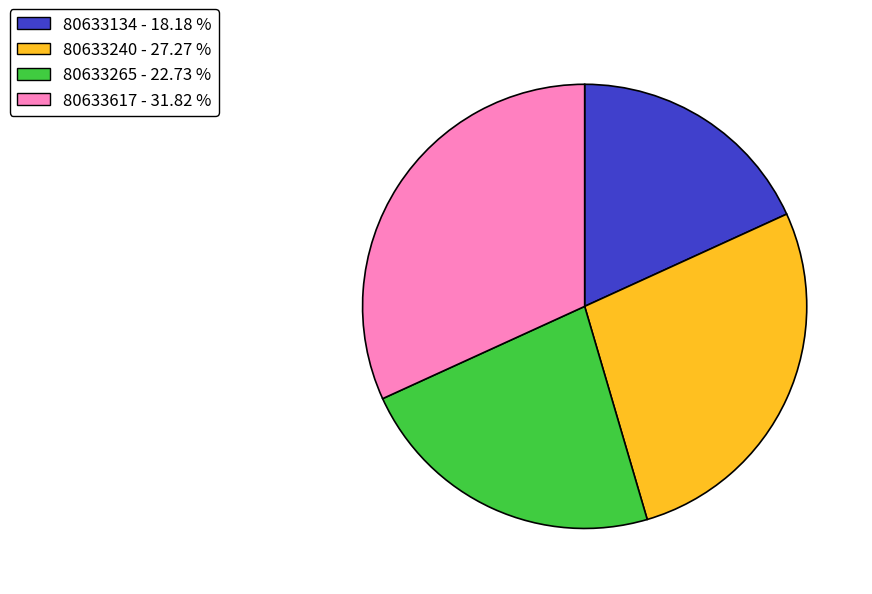

How many segments does this pie chart have?

4